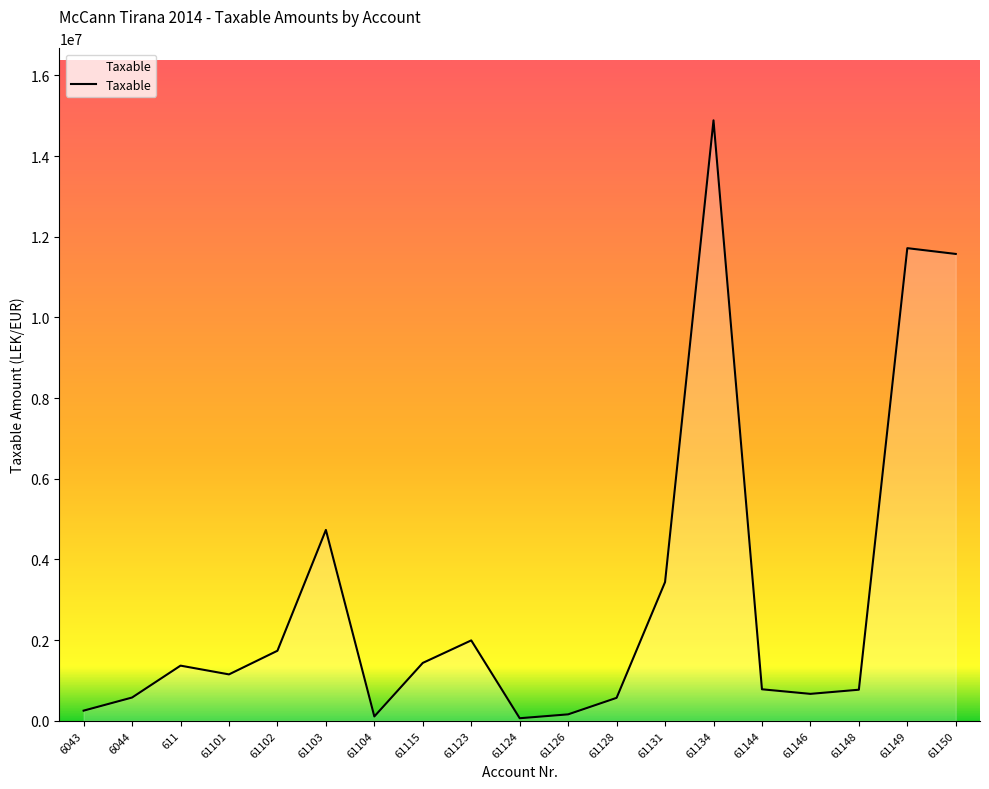

Is it true that the value at 61123 is 1991862.2?

True